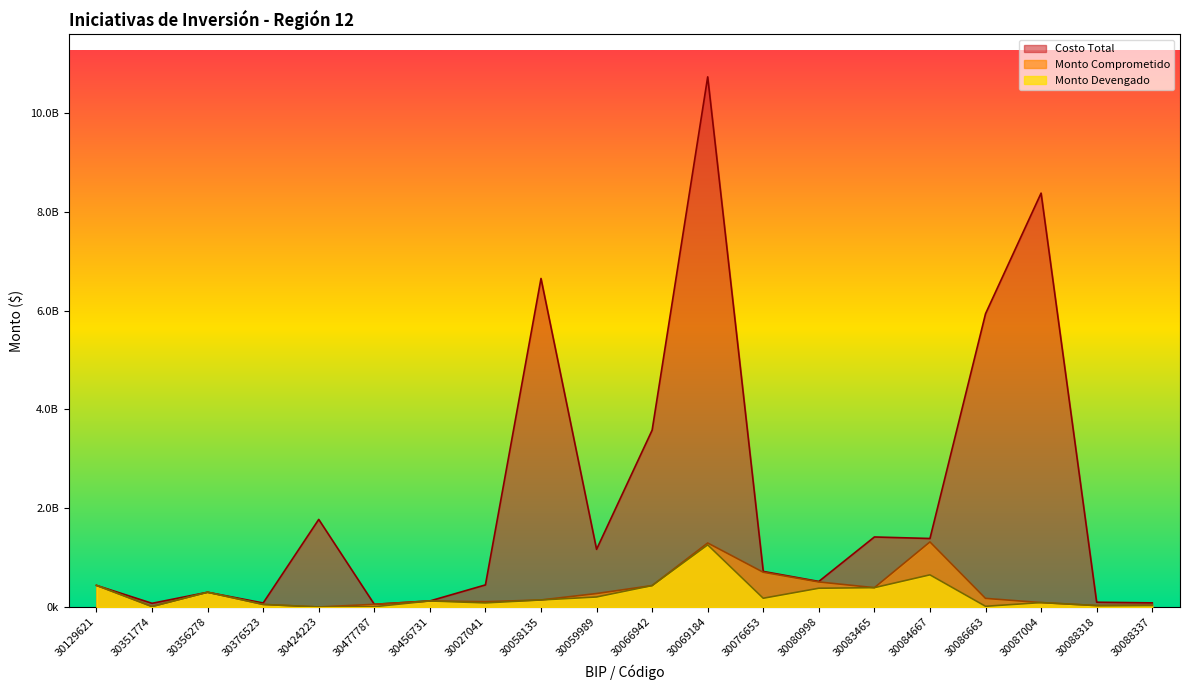

Rank the series at 30086663 from highest to lowest value.

Costo Total, Monto Comprometido, Monto Devengado